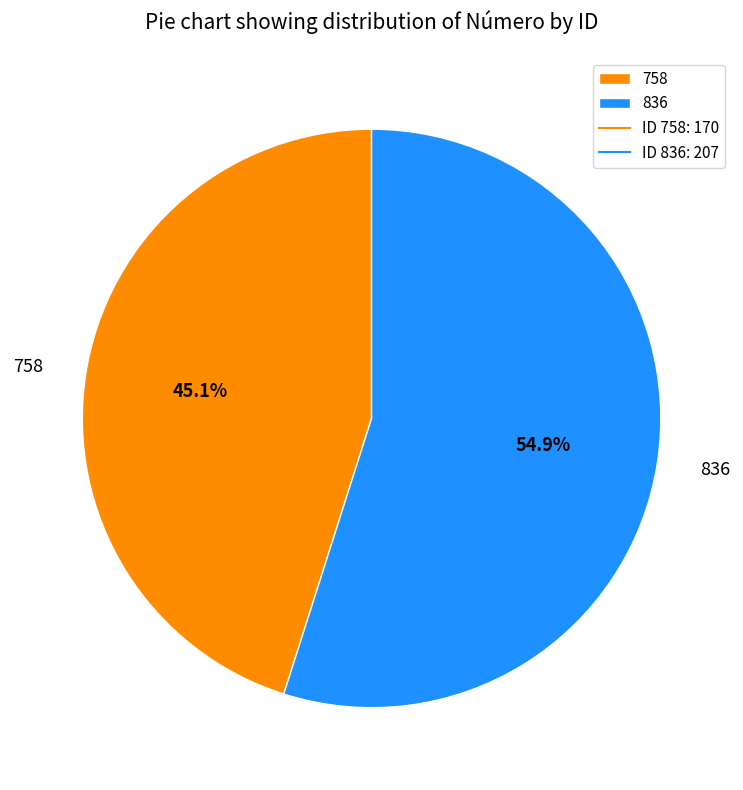

Which category has the biggest portion of the pie?

836